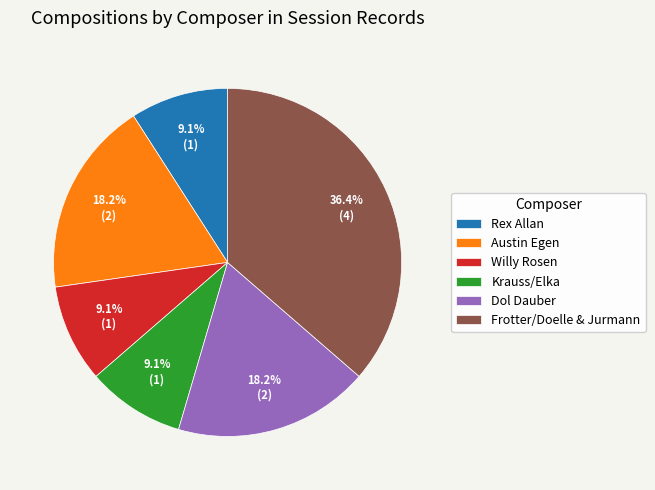

What percentage is the Austin Egen slice, to the nearest percent?

18%